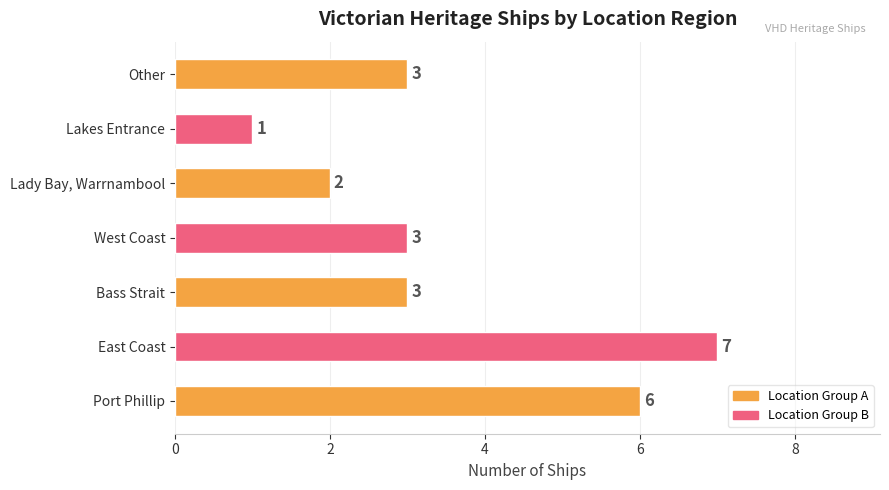

Reading bottom to top, transcribe all the data shown in this chart.

Port Phillip=6	East Coast=7	Bass Strait=3	West Coast=3	Lady Bay, Warrnambool=2	Lakes Entrance=1	Other=3